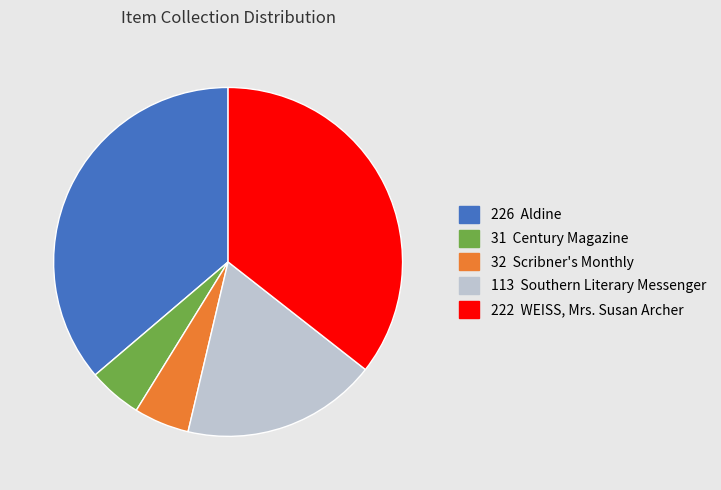

Which category has the biggest portion of the pie?

226 Aldine